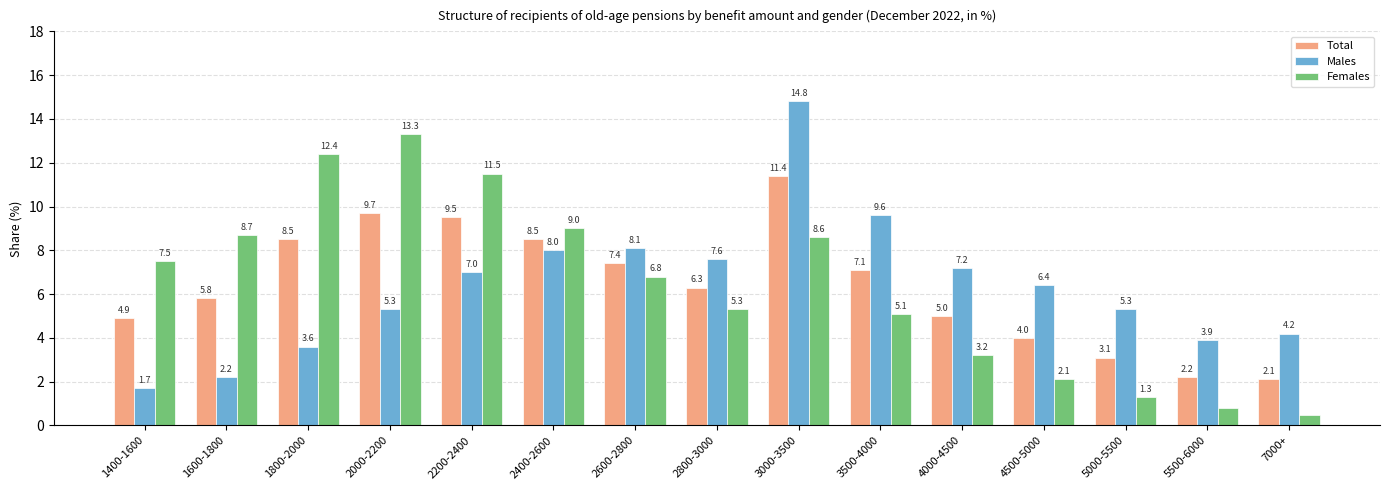

What is the value of the Females bar at the 12th from the left?

2.1